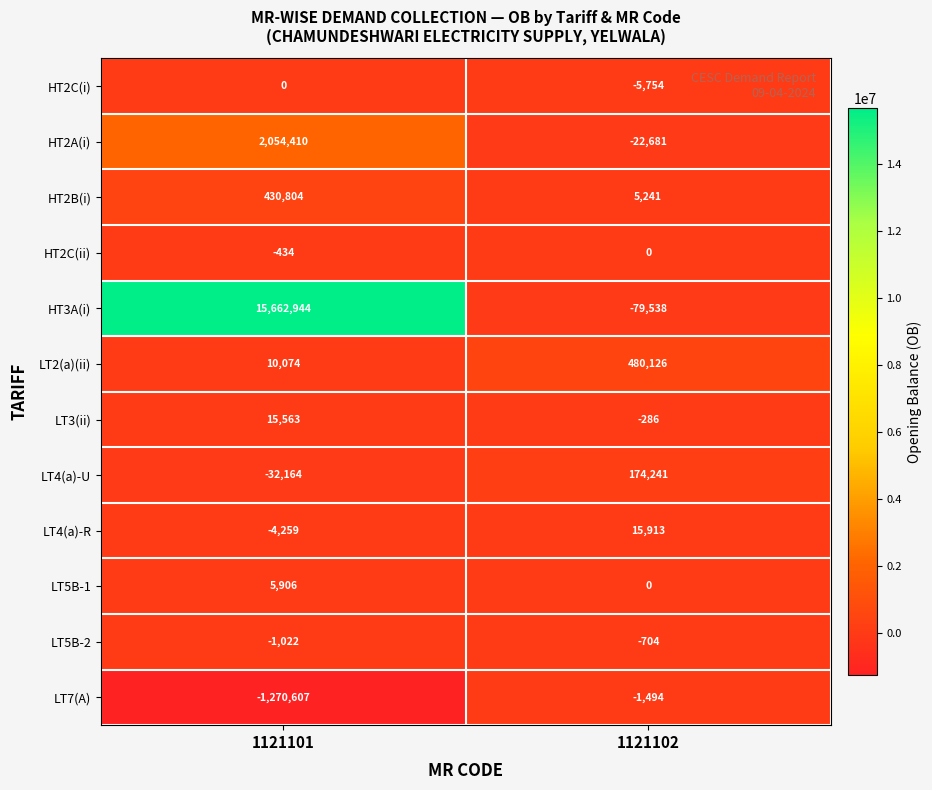

At which label does HT2C(ii) reach its minimum?

1121101